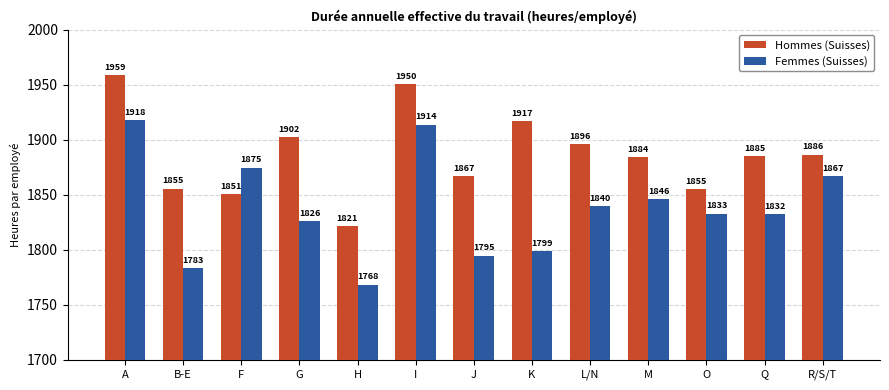

At which category does the chart reach its minimum across all series?

H